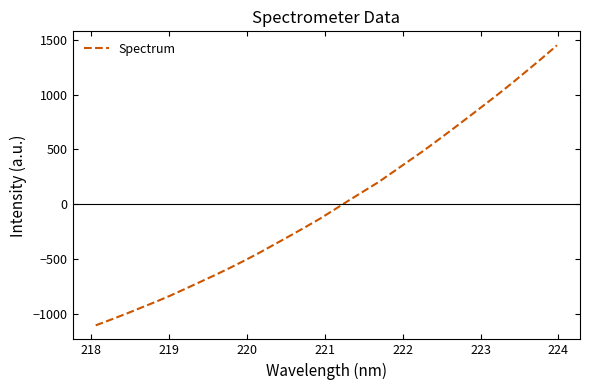

What is the maximum value shown in the chart?

1450.0